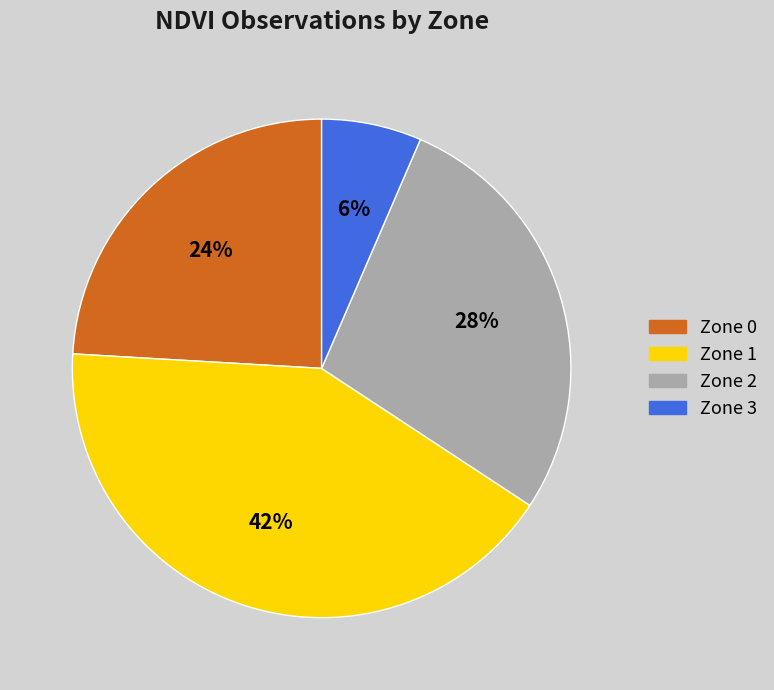

To the nearest percent, what is the average slice percentage?

25%